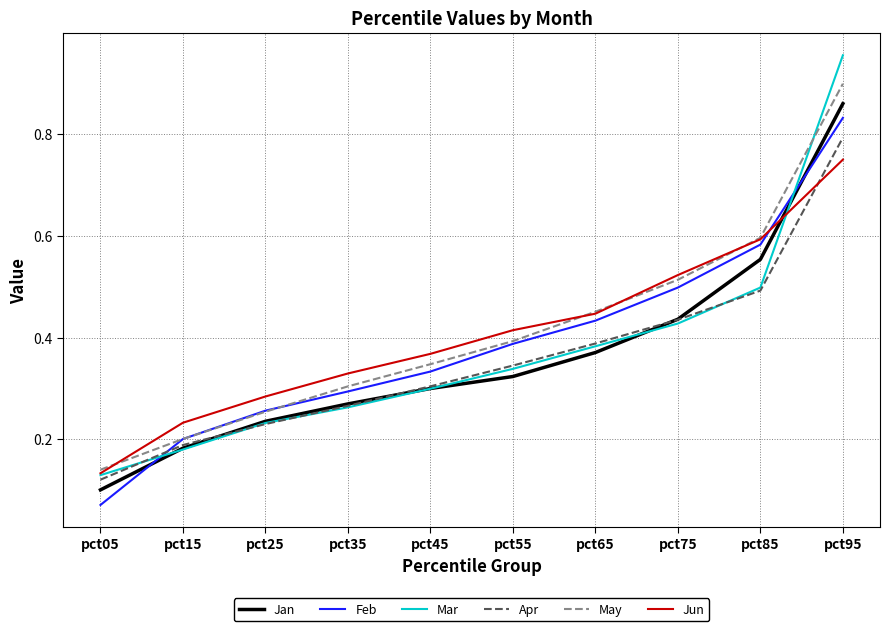

The value of May at pct55 is 0.4. True or false?

True